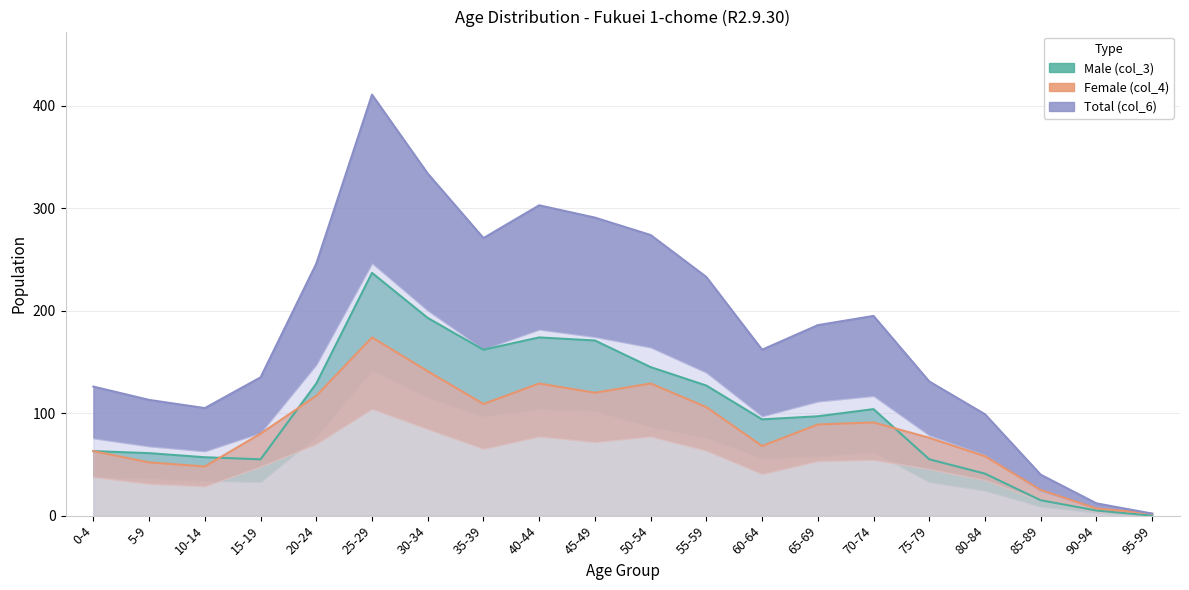

List the series in order of their peak value, lowest first.

Female (col_4), Male (col_3), Total (col_6)